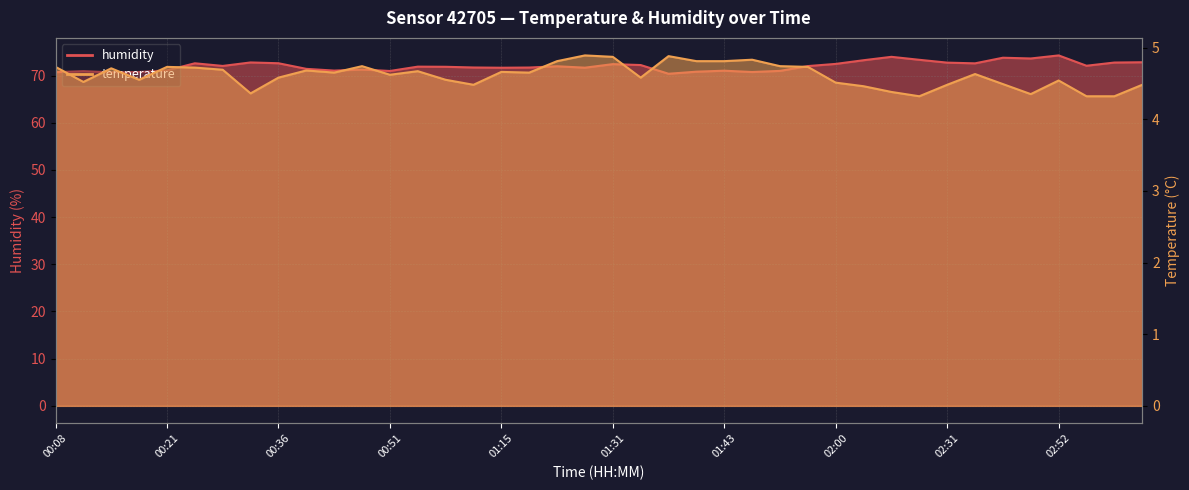

True or false: temperature has a value of 7.1 at 02:17.

False